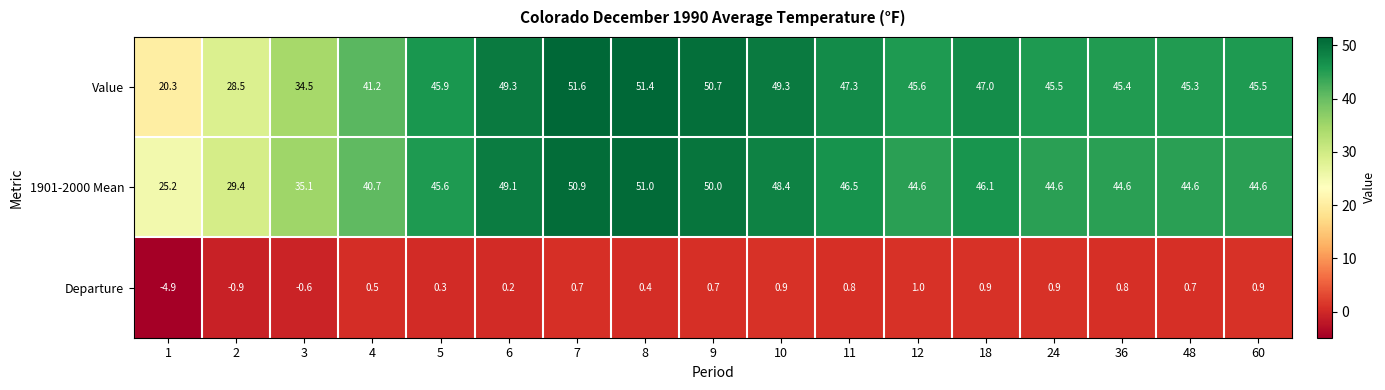

Is it true that Departure equals 0.9 at 60?

True